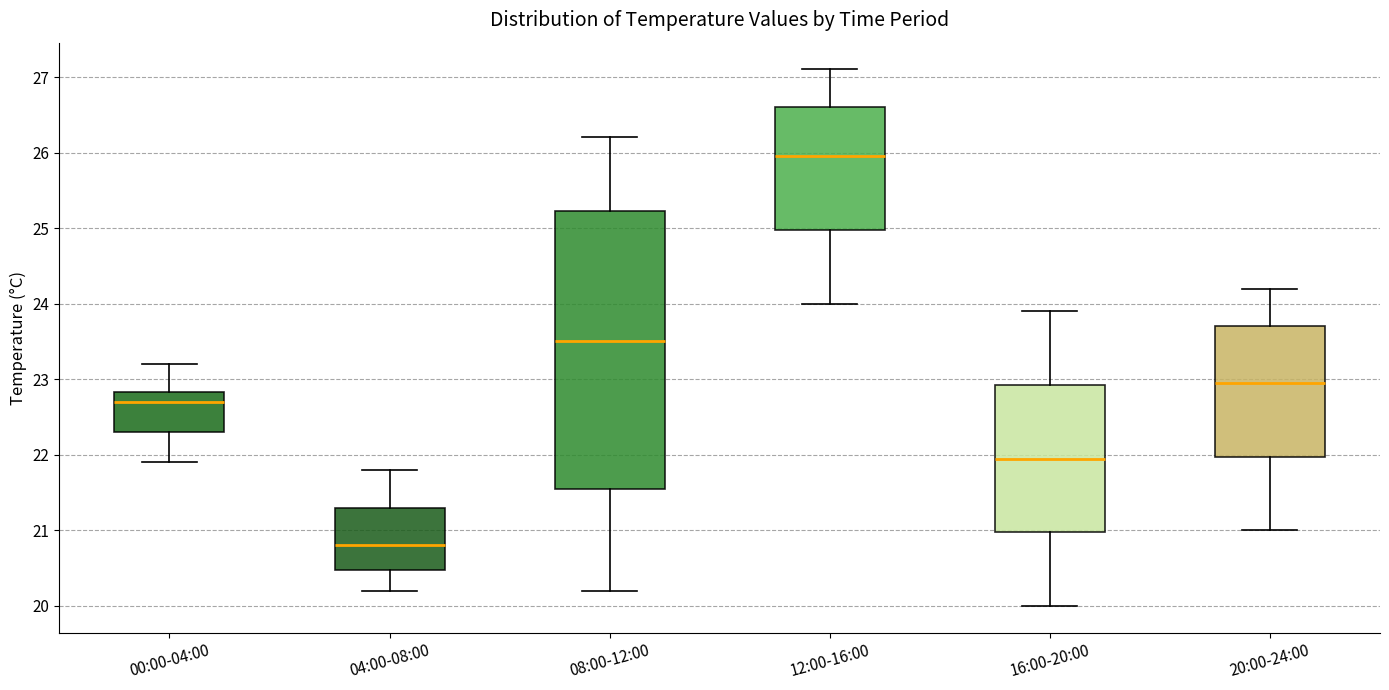

Reading left to right, transcribe this box plot: for each box, give where its median line is, the range the box spans, and where its two whiskers end, as read against the y-axis. The values are not printed on the chart, so give them approximately, as read against the axis.

00:00-04:00: median 22.7, box 22.3 to 22.8, whiskers 21.9 to 23.2
04:00-08:00: median 20.8, box 20.5 to 21.3, whiskers 20.2 to 21.8
08:00-12:00: median 23.5, box 21.6 to 25.2, whiskers 20.2 to 26.2
12:00-16:00: median 26.0, box 25.0 to 26.6, whiskers 24.0 to 27.1
16:00-20:00: median 22.0, box 21.0 to 22.9, whiskers 20.0 to 23.9
20:00-24:00: median 23.0, box 22.0 to 23.7, whiskers 21.0 to 24.2